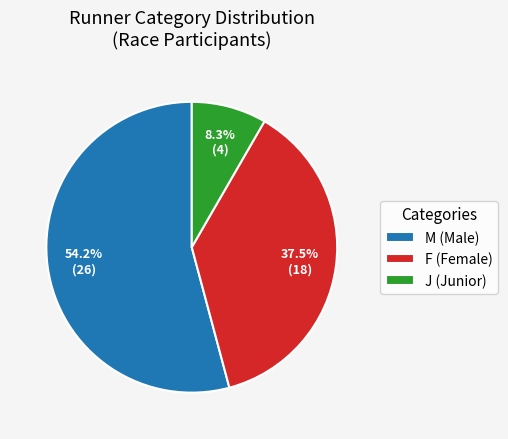

Is there a majority slice in this chart?

Yes